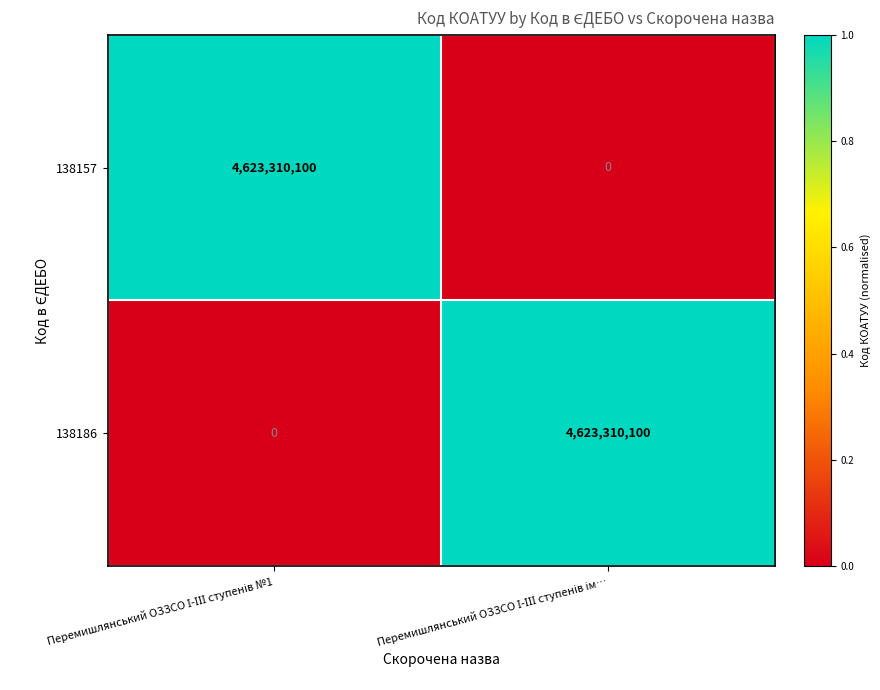

What is the sum of all 138186 values?

4623310100